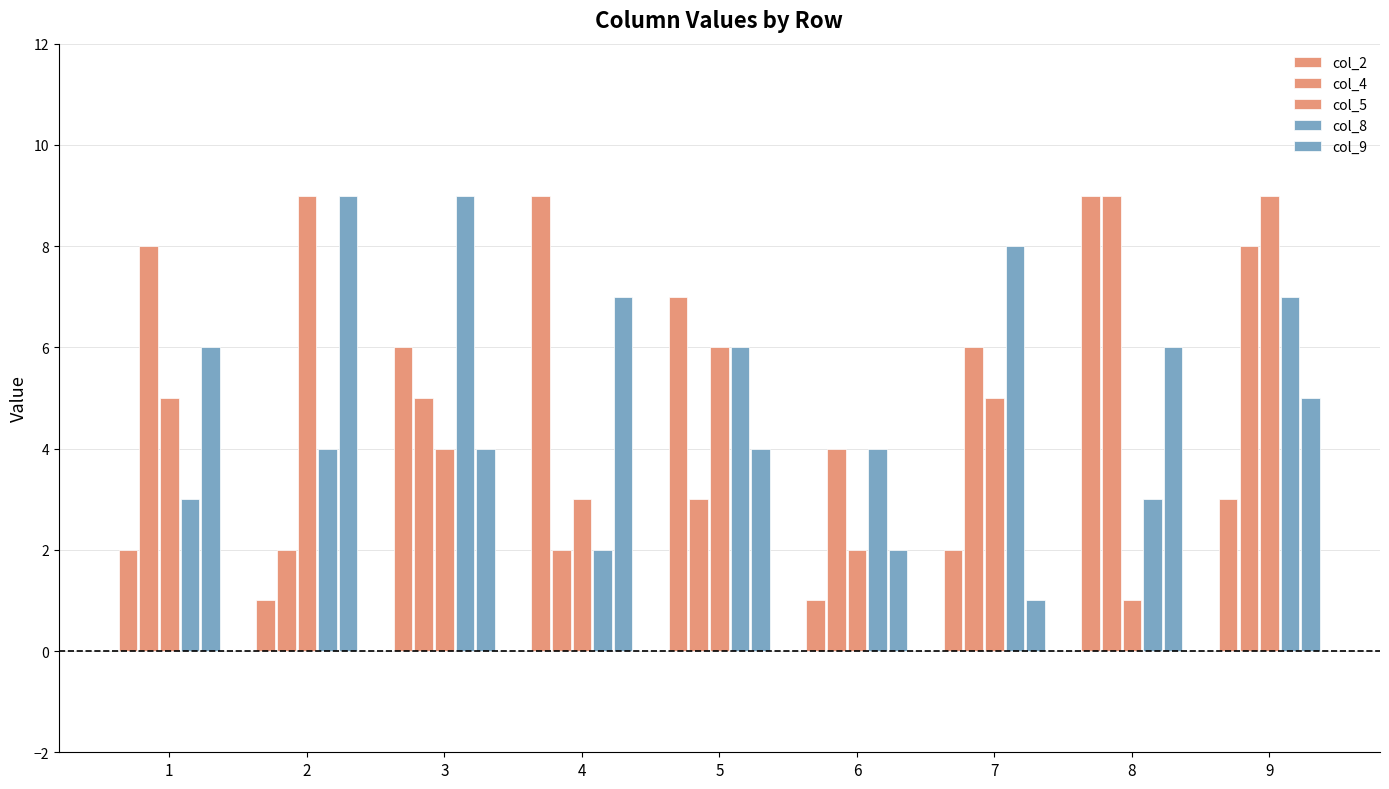

Between 8 and 5, which is larger?

8